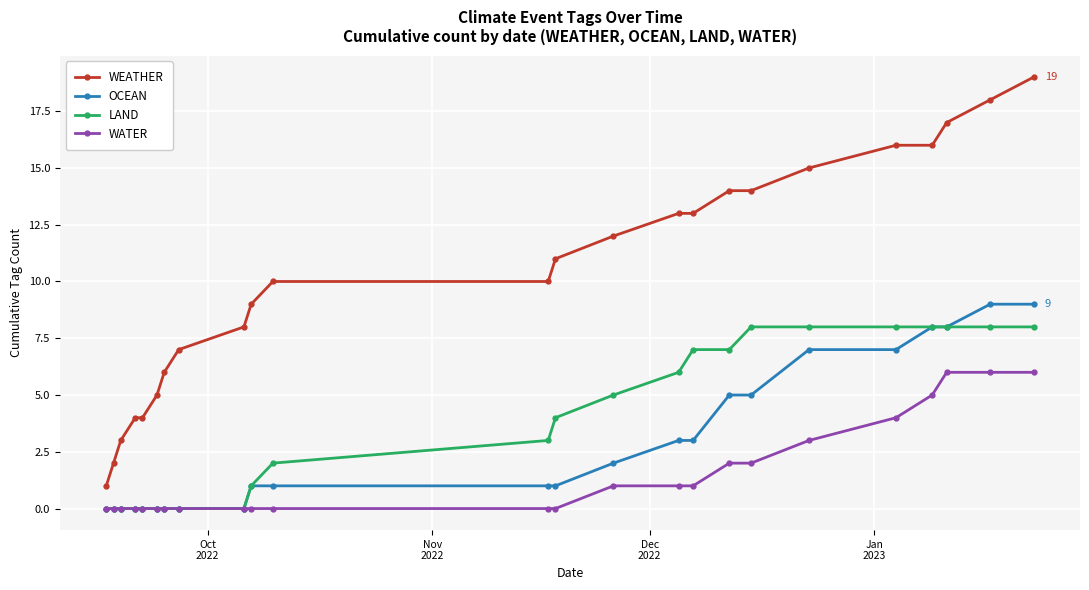

Which series has the largest total across all categories?

WEATHER